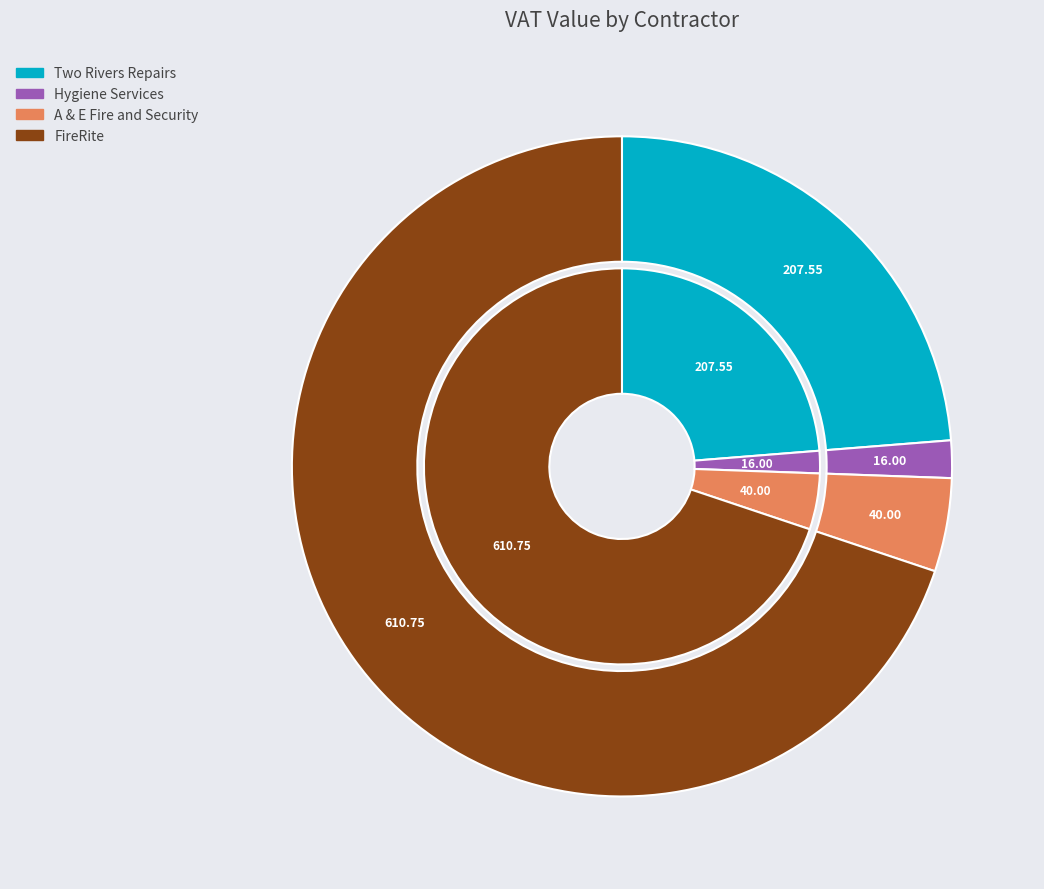

Combined, do Hygiene Services and A & E Fire and Security account for over 50%?

No